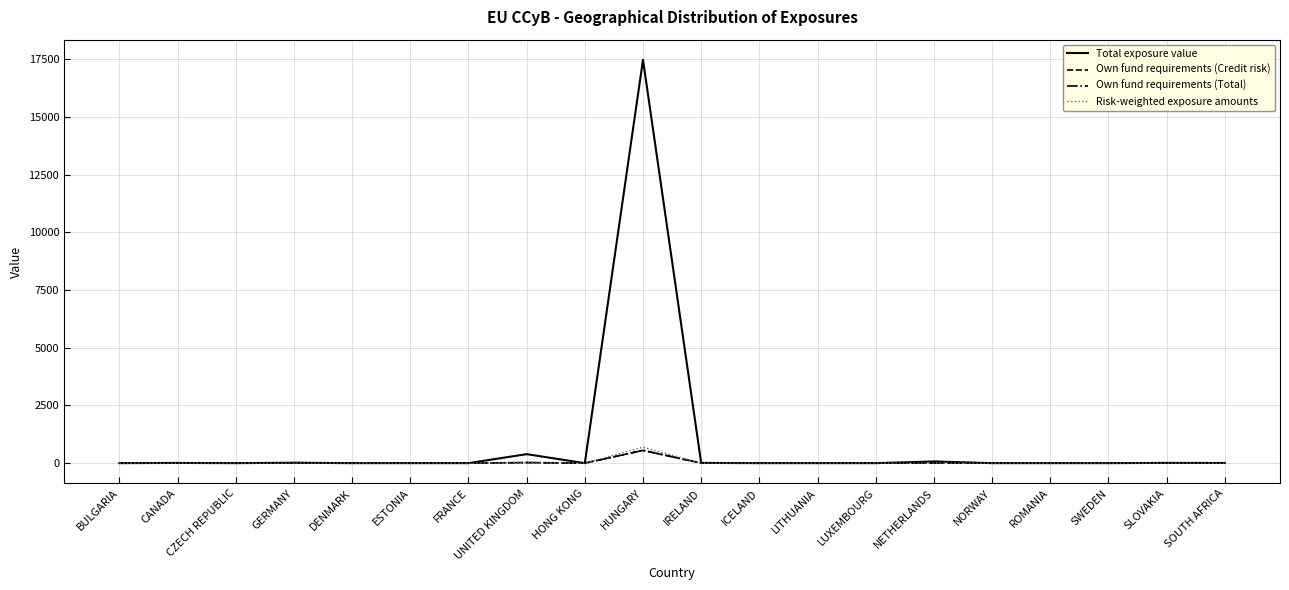

Does the chart have visible grid lines?

Yes